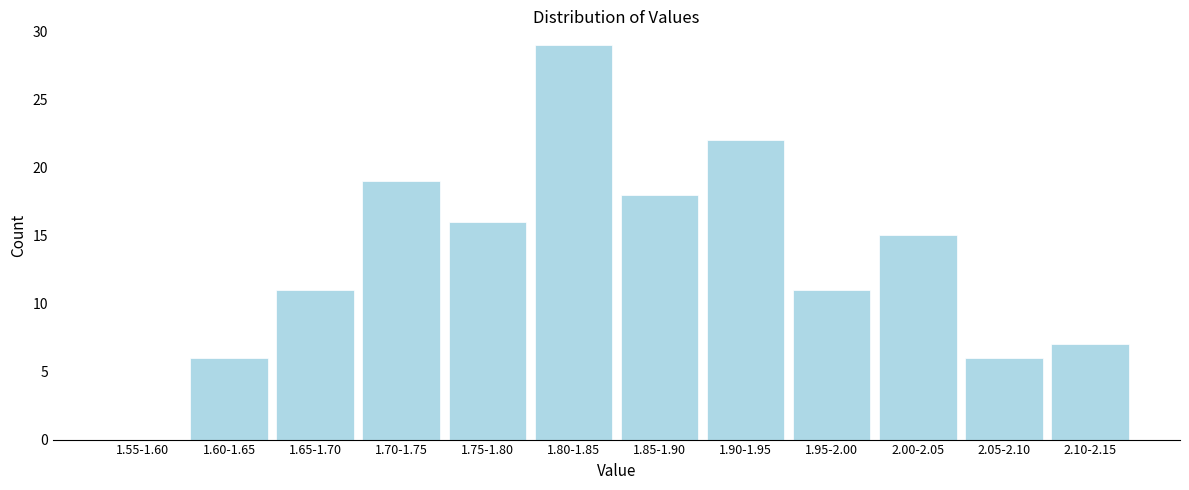

Reading left to right, extract all data points from this chart.

1.55-1.60=0	1.60-1.65=6	1.65-1.70=11	1.70-1.75=19	1.75-1.80=16	1.80-1.85=29	1.85-1.90=18	1.90-1.95=22	1.95-2.00=11	2.00-2.05=15	2.05-2.10=6	2.10-2.15=7